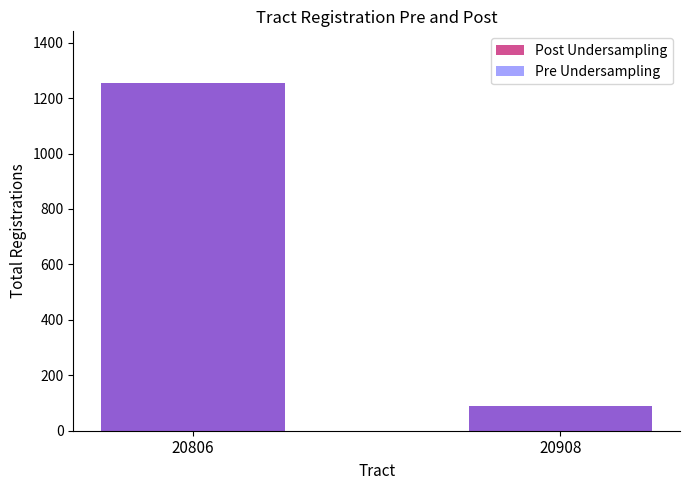

Which series changed the most between 20806 and 20908?

Post Undersampling